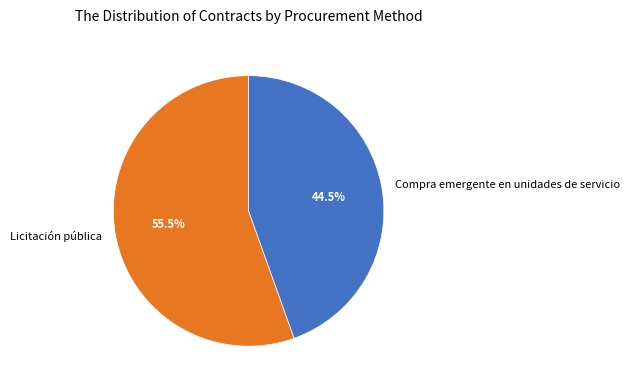

To the nearest percent, what is the average slice percentage?

50%